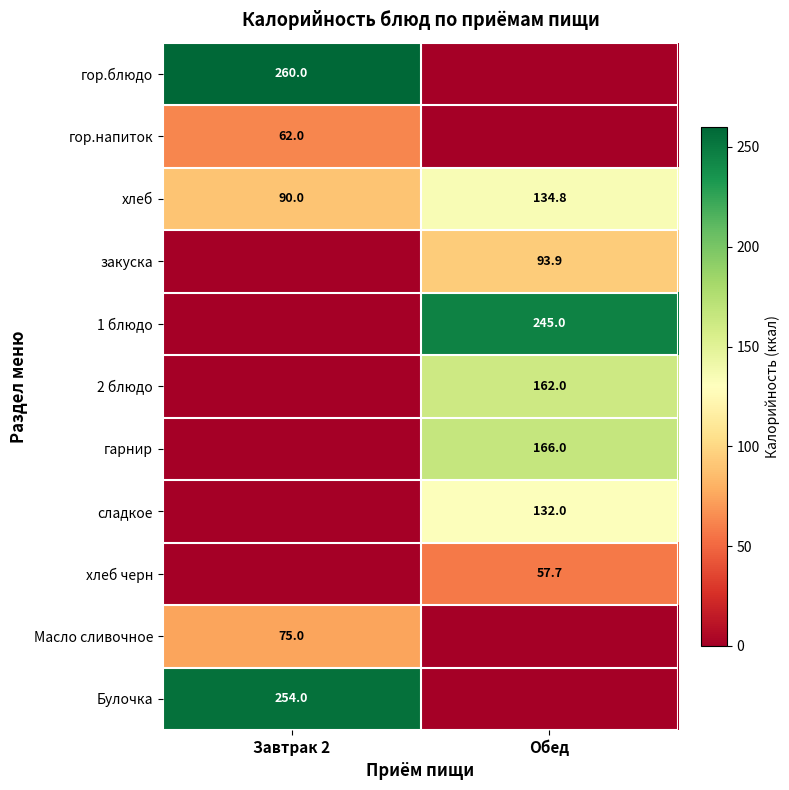

The гор.напиток series shows 17.1 at Завтрак 2. True or false?

False